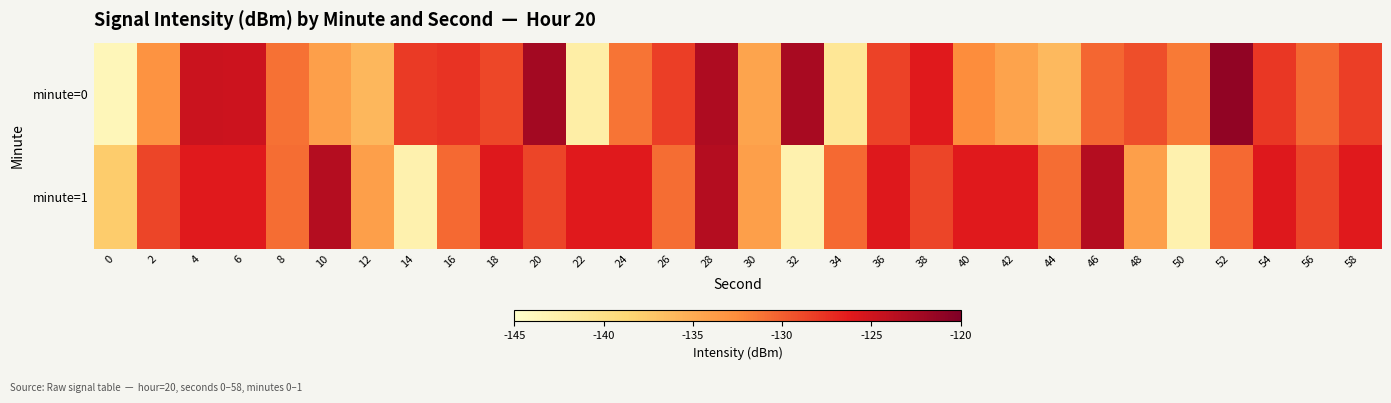

List the series in order of their peak value, highest first.

minute=0, minute=1